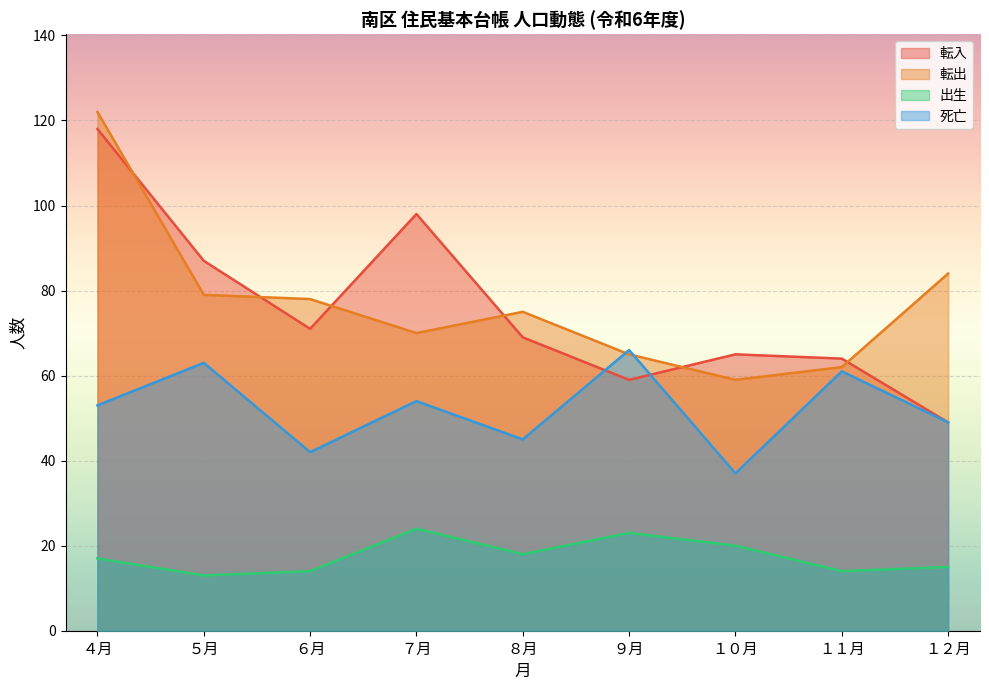

What are all the series names shown in the legend?

転入, 転出, 出生, 死亡